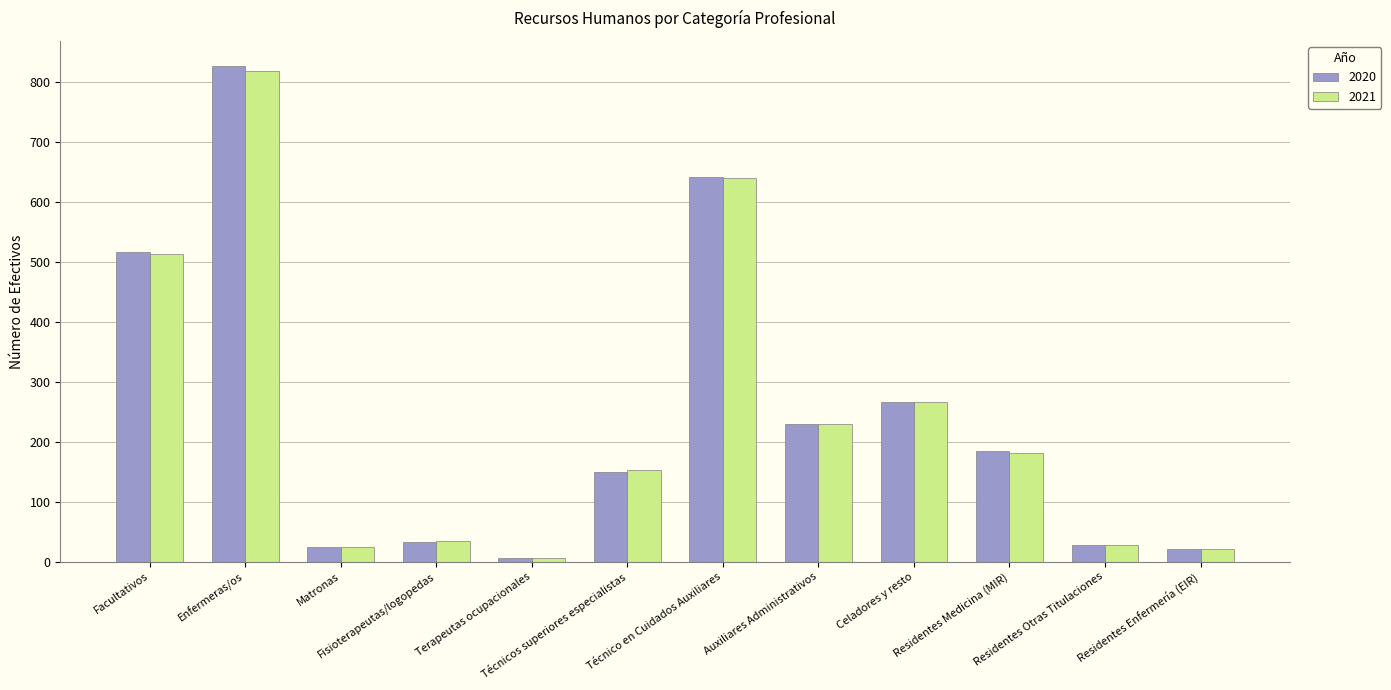

What is the greatest value displayed?

827